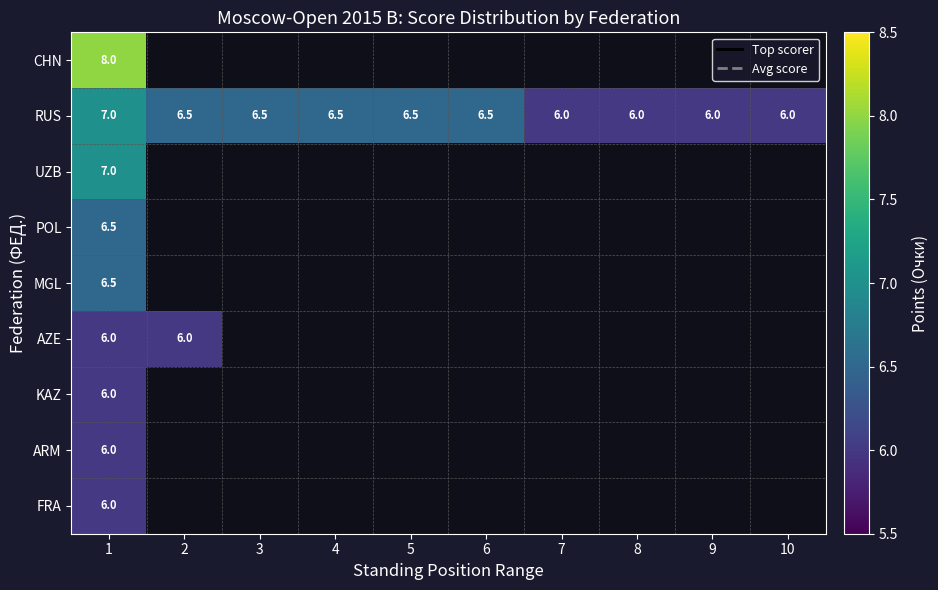

Which category has the lowest value across all series?

7